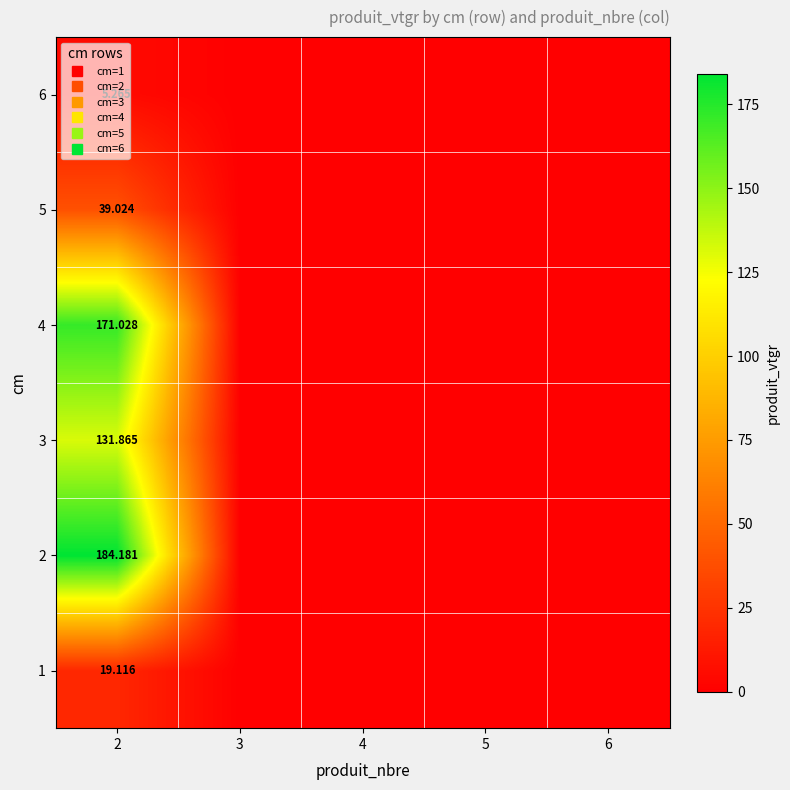

Is it true that 5 equals 24.2 at 3?

False